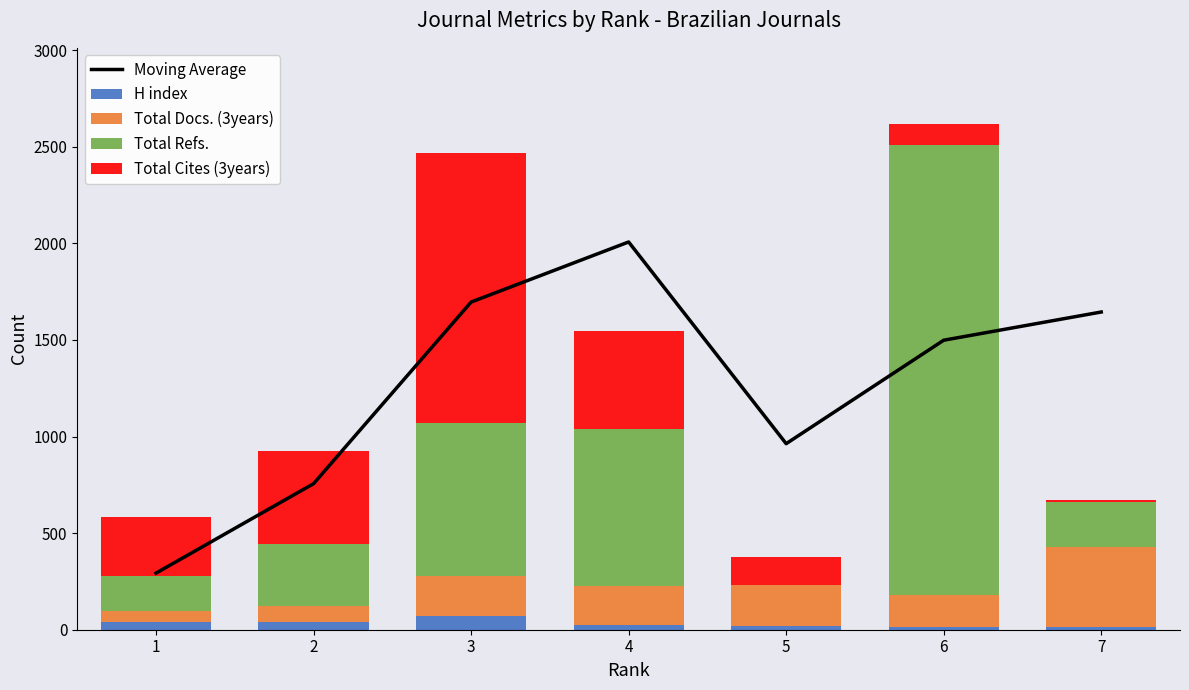

Reading left to right, list all the values displayed in this chart.

Moving Average: 293.0	756.0	1696.0	2007.0	963.0	1498.5	1644.5
H index: 39.0	42.0	71.0	23.0	19.0	12.0	14.0
Total Docs. (3years): 60.0	79.0	208.0	205.0	215.0	170.0	416.0
Total Refs.: 177.0	321.0	790.0	813.0	0.0	2329.0	230.0
Total Cites (3years): 310.0	484.0	1397.0	507.0	144.0	108.0	10.0